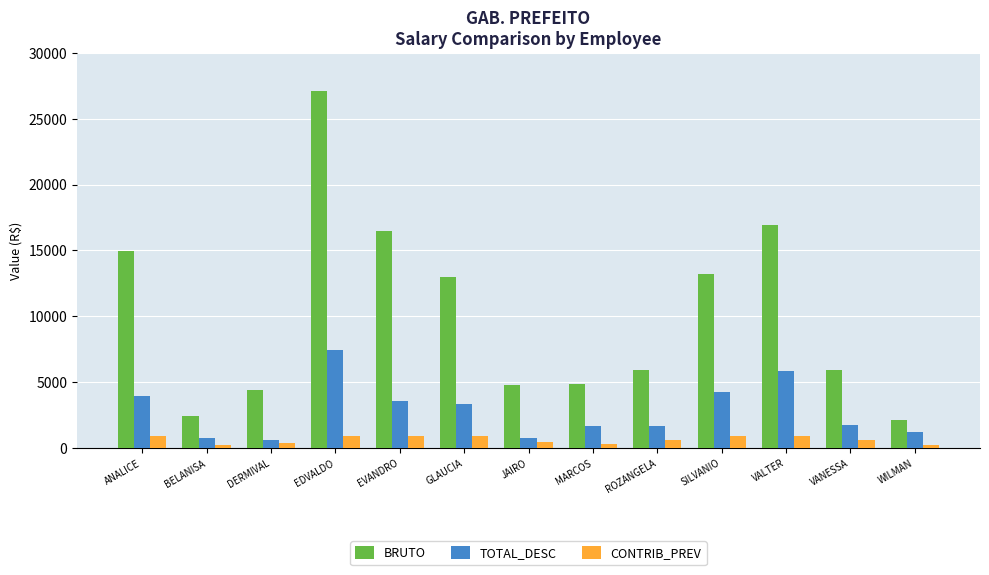

What is the difference between the highest and lowest values at ROZANGELA?

5294.4